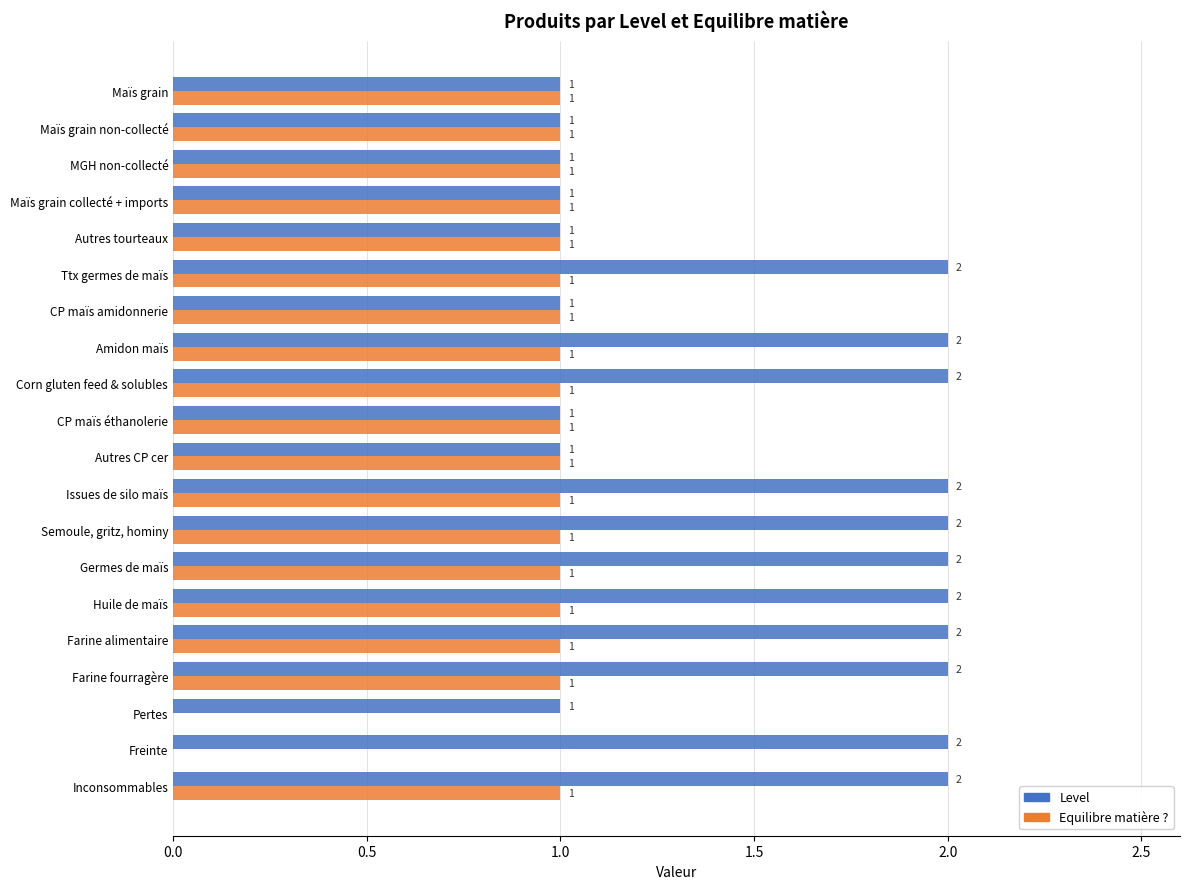

How many Level values are between 1 and 2?

20